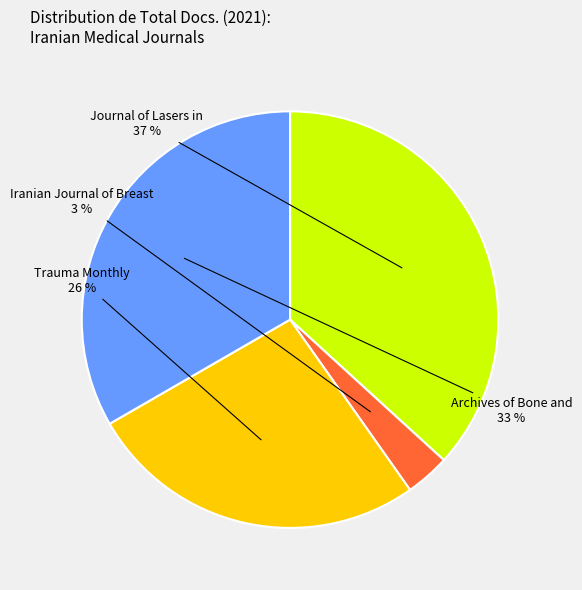

Does any single category account for the majority?

No